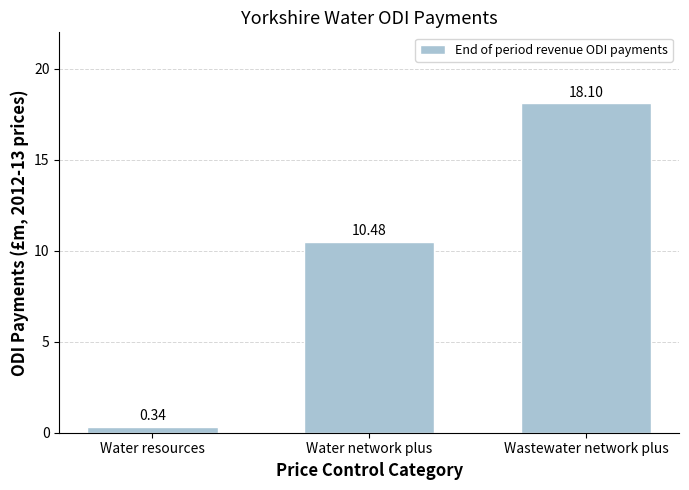

Count the number of values greater than 10.

2